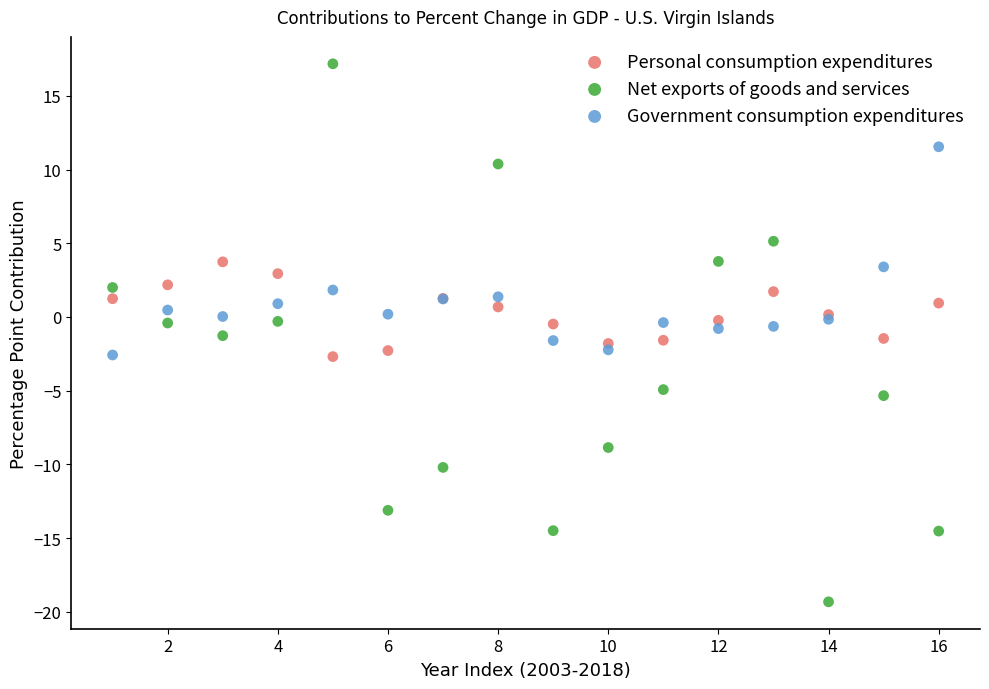

Which series has the largest Y range (max minus min)?

Net exports of goods and services